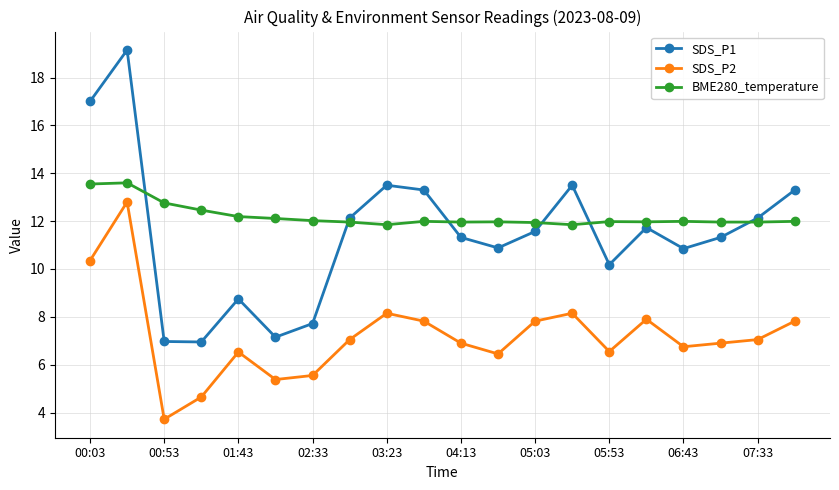

List the series in order of their peak value, highest first.

SDS_P1, BME280_temperature, SDS_P2